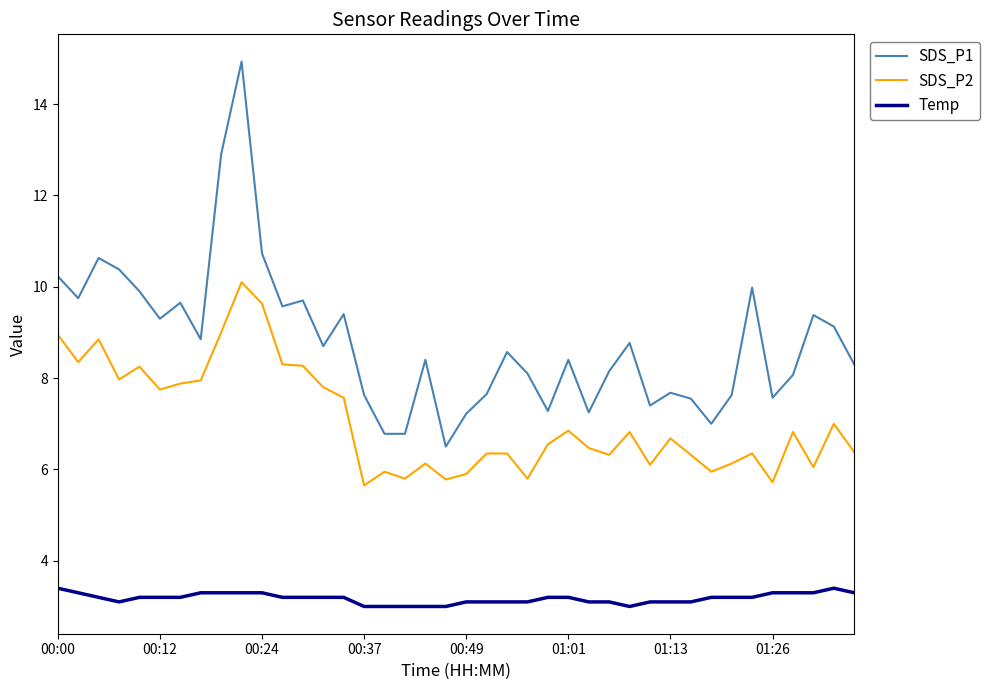

How many categories are shown in the chart?

40